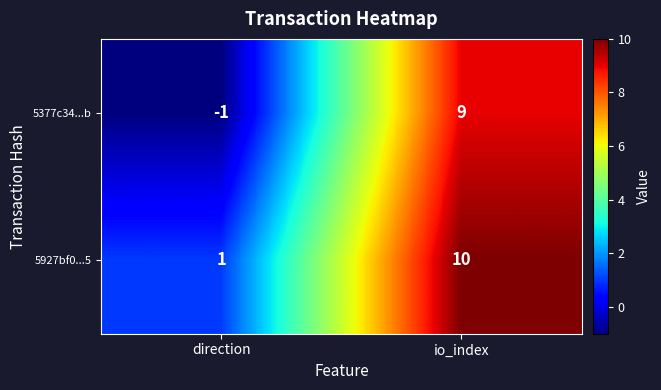

True or false: 5927bf0...5 has a value of 10 at io_index.

True